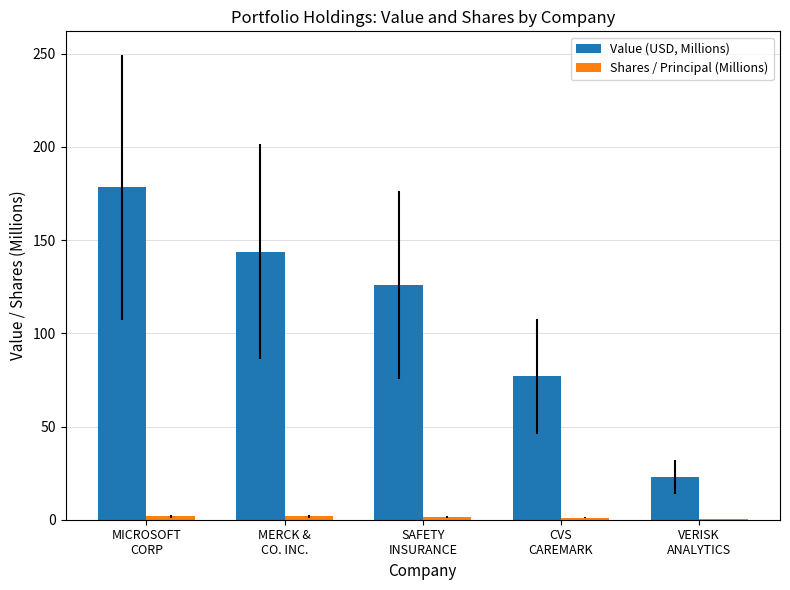

Which series has the largest total across all categories?

Value (USD, Millions)